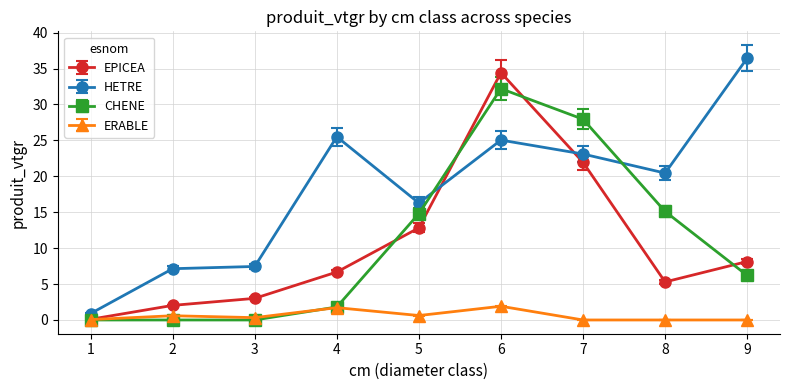

What is the total value across all series at 6?

93.6